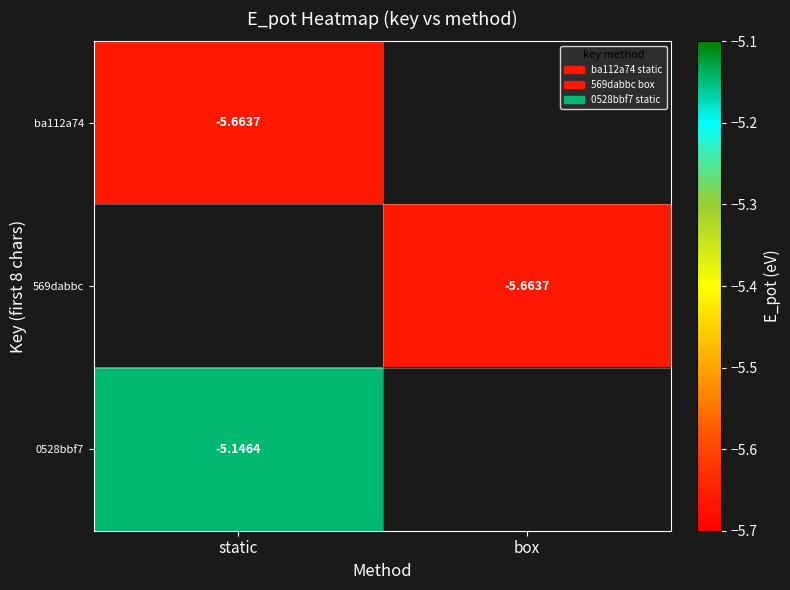

List the series in order of their overall mean, lowest first.

ba112a74, 569dabbc, 0528bbf7